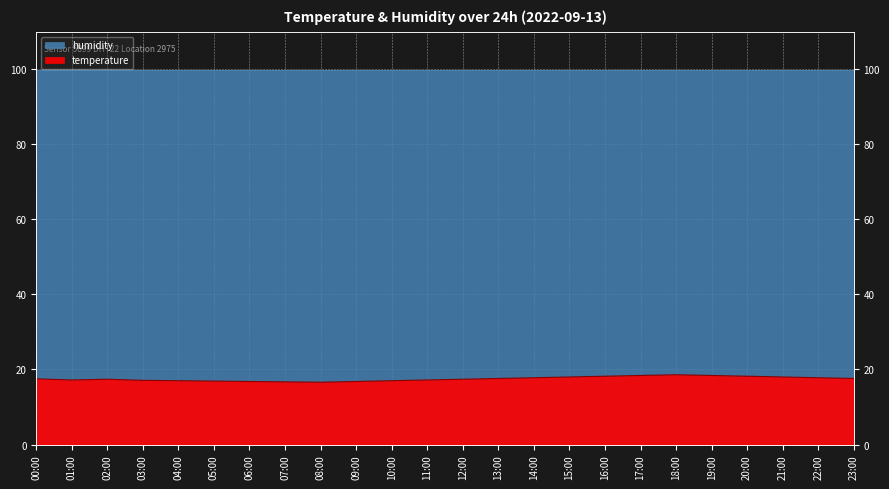

Reading left to right, what are all the values shown in this chart?

17.5	17.2	17.4	17.1	17.0	16.9	16.8	16.7	16.6	16.8	17.0	17.2	17.4	17.6	17.8	18.0	18.2	18.4	18.6	18.4	18.2	18.0	17.8	17.6